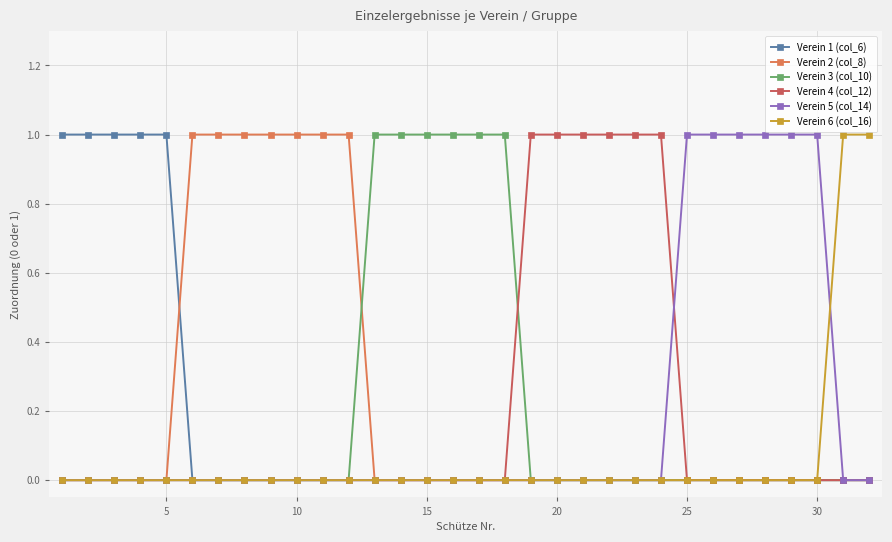

Reading left to right, list all the values displayed in this chart.

Verein 1 (col_6): 1	1	1	1	1	0	0	0	0	0	0	0	0	0	0	0	0	0	0	0	0	0	0	0	0	0	0	0	0	0	0	0
Verein 2 (col_8): 0	0	0	0	0	1	1	1	1	1	1	1	0	0	0	0	0	0	0	0	0	0	0	0	0	0	0	0	0	0	0	0
Verein 3 (col_10): 0	0	0	0	0	0	0	0	0	0	0	0	1	1	1	1	1	1	0	0	0	0	0	0	0	0	0	0	0	0	0	0
Verein 4 (col_12): 0	0	0	0	0	0	0	0	0	0	0	0	0	0	0	0	0	0	1	1	1	1	1	1	0	0	0	0	0	0	0	0
Verein 5 (col_14): 0	0	0	0	0	0	0	0	0	0	0	0	0	0	0	0	0	0	0	0	0	0	0	0	1	1	1	1	1	1	0	0
Verein 6 (col_16): 0	0	0	0	0	0	0	0	0	0	0	0	0	0	0	0	0	0	0	0	0	0	0	0	0	0	0	0	0	0	1	1